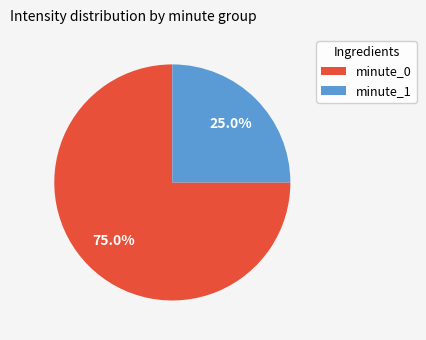

How many slices are in this pie chart?

2